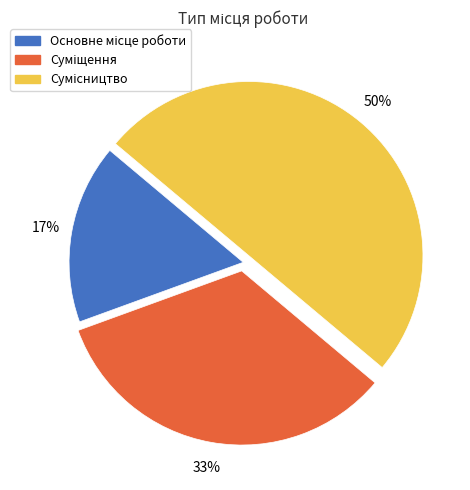

To the nearest percent, what is the average slice percentage?

33%